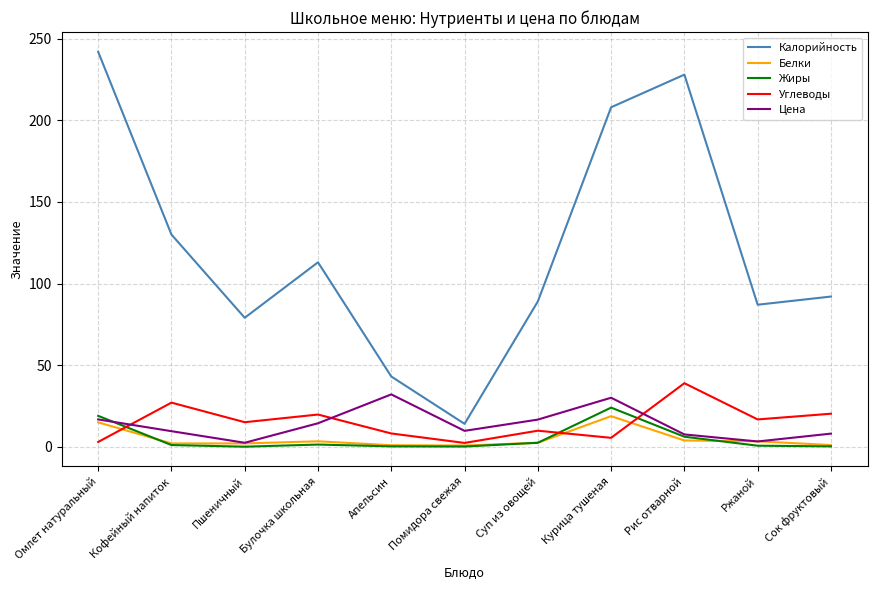

What position from the right is Кофейный напиток?

10